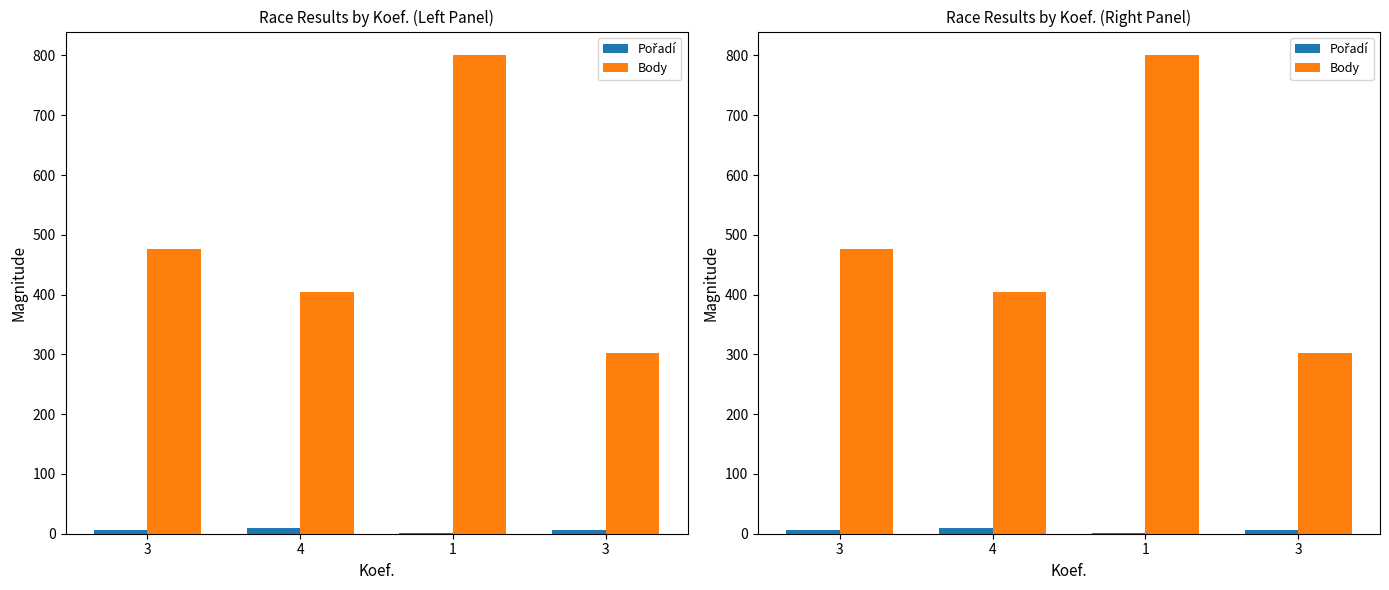

How many bars are there in each group?

2